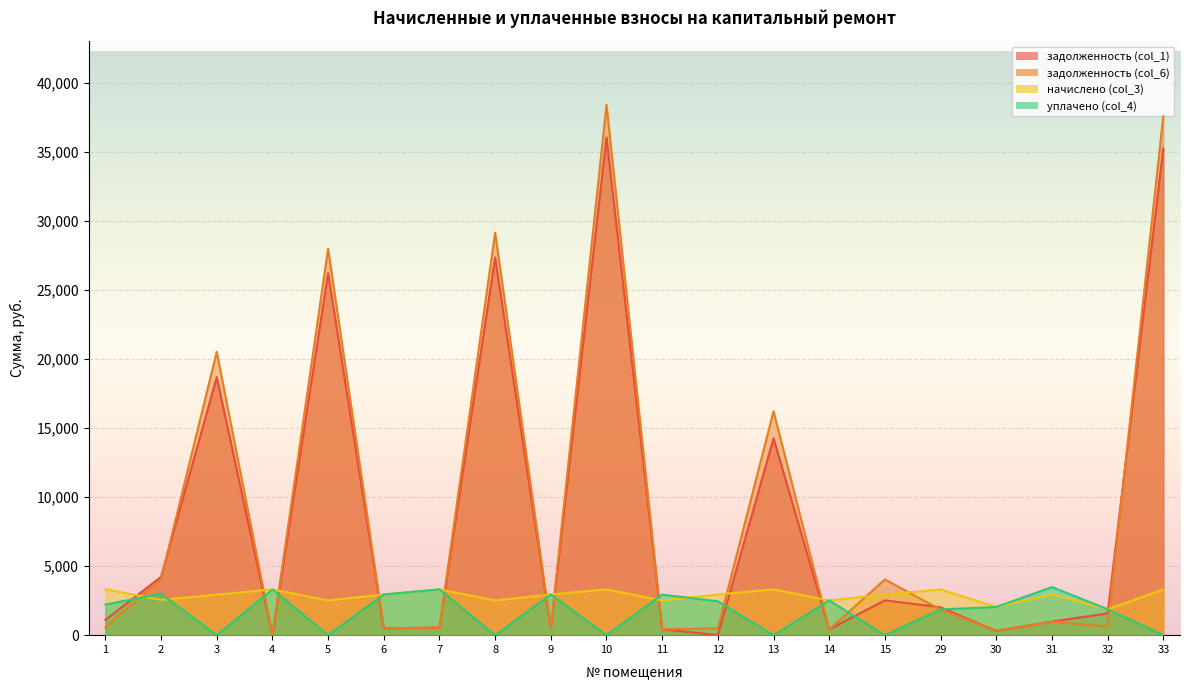

What is the difference between the начислено (col_3) values at 2 and 14?

39.5